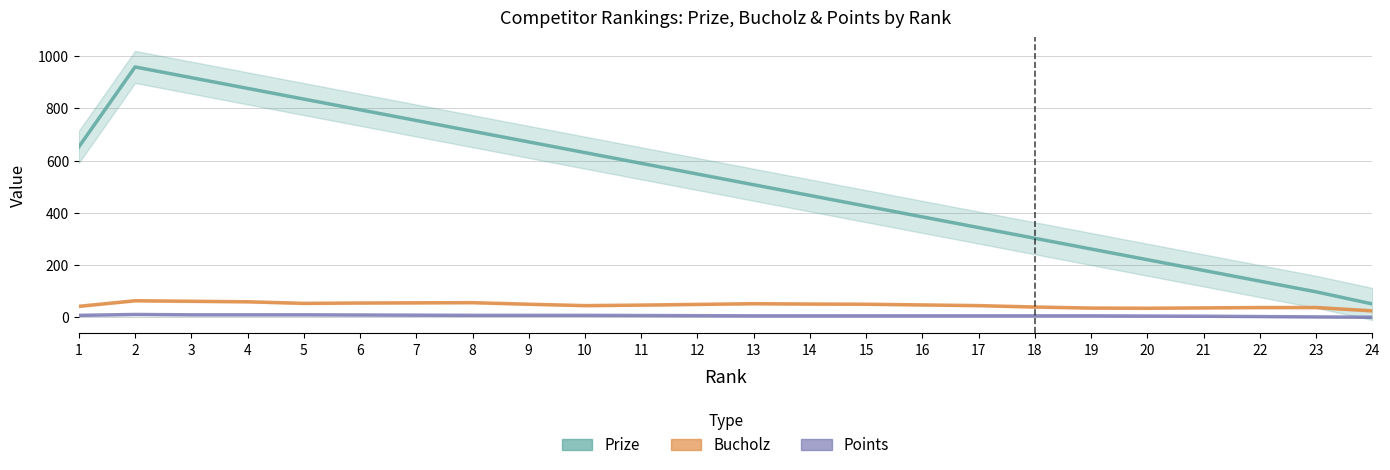

Reading left to right, extract all data points from this chart.

Prize: 653.0	959.0	918.0	877.0	836.0	795.0	754.0	713.0	672.0	631.0	590.0	549.0	508.0	467.0	426.0	385.0	344.0	303.0	262.0	221.0	180.0	139.0	98.0	51.7
Bucholz: 42.7	64.0	62.0	60.0	54.0	55.3	56.0	56.7	50.7	45.3	47.3	50.0	52.7	51.3	50.7	48.0	45.3	40.0	36.0	35.3	36.7	38.0	38.0	25.3
Points: 8.0	11.3	10.0	10.0	10.0	9.3	8.7	8.0	8.0	8.0	7.3	6.7	6.0	6.0	6.0	6.0	6.0	6.0	6.0	5.3	4.7	3.3	2.0	0.7